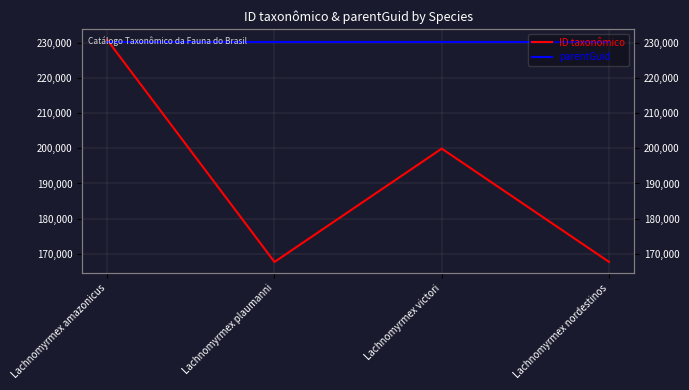

Where is ID taxonômico nearest to the value 199249?

Lachnomyrmex victori